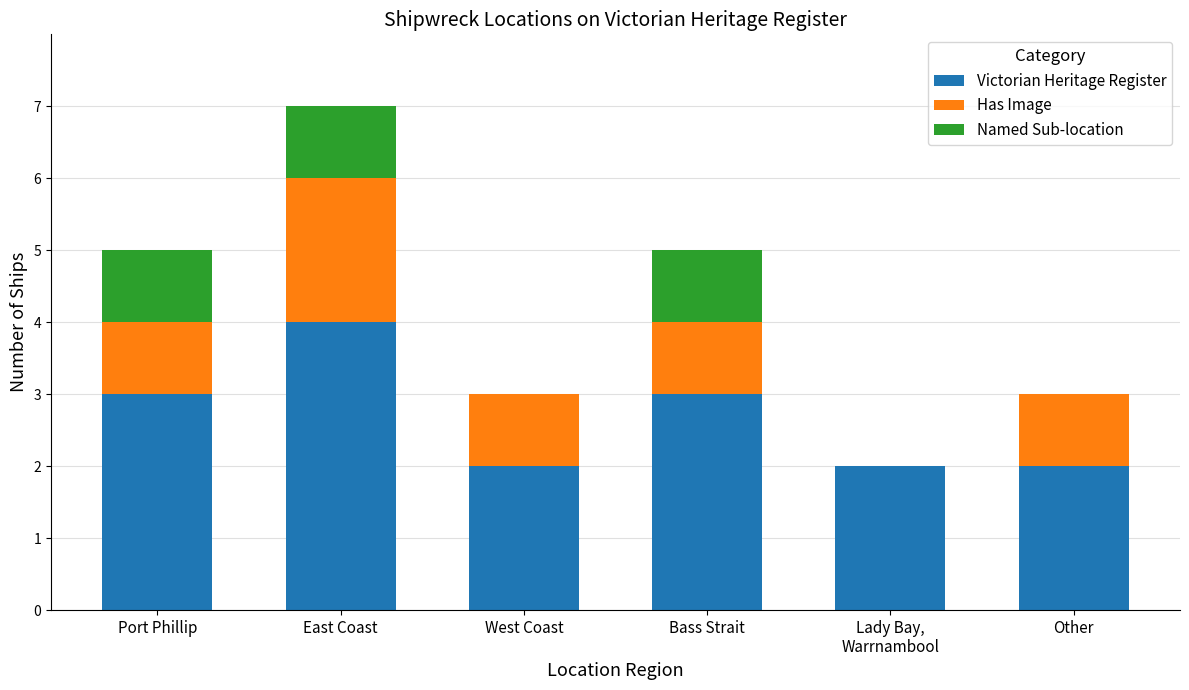

What is the maximum value for Victorian Heritage Register?

4